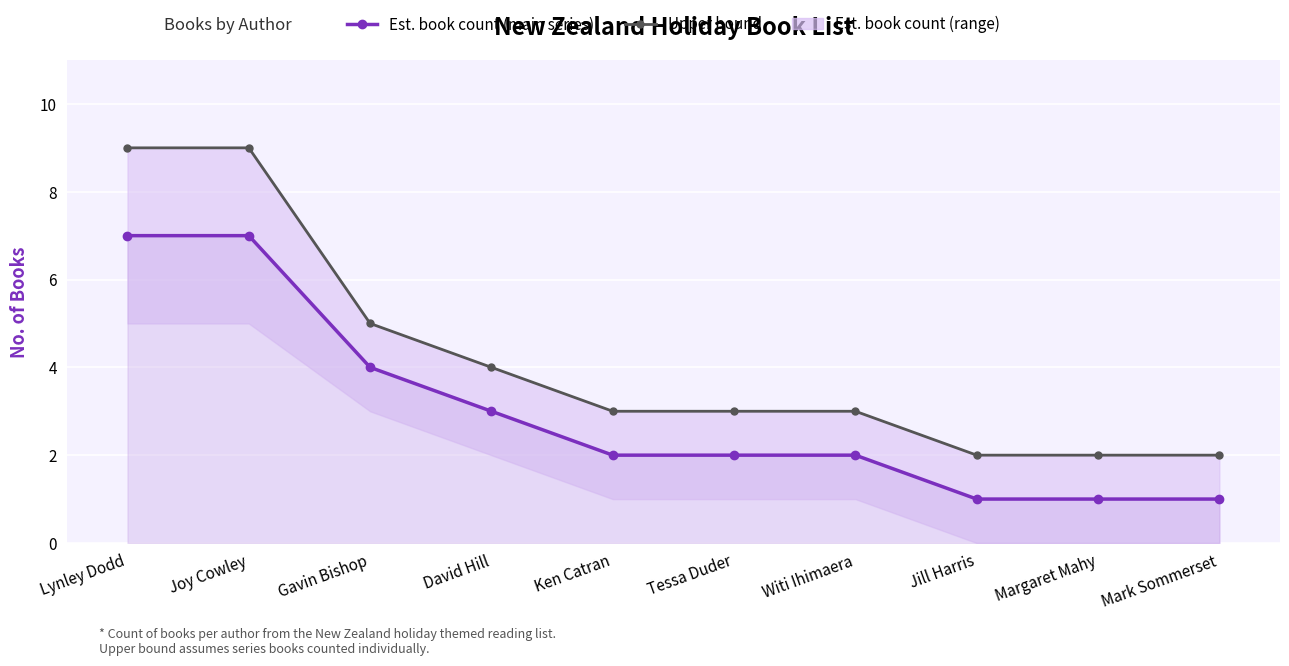

What is the average value of the Est. book count (main series) series?

3